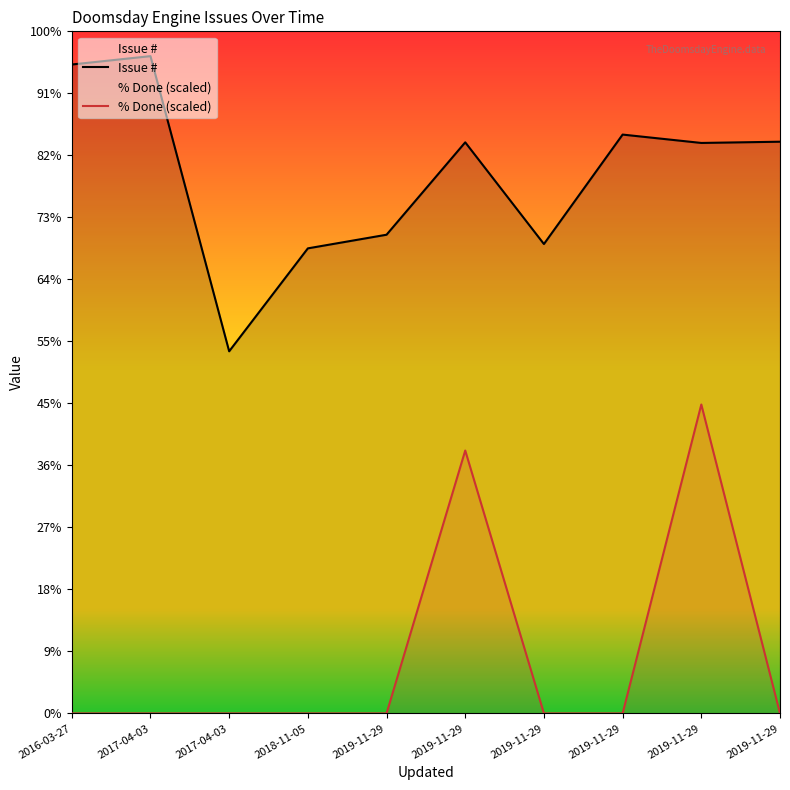

What is the difference between the highest and lowest values at 2019-11-29?

1544.0